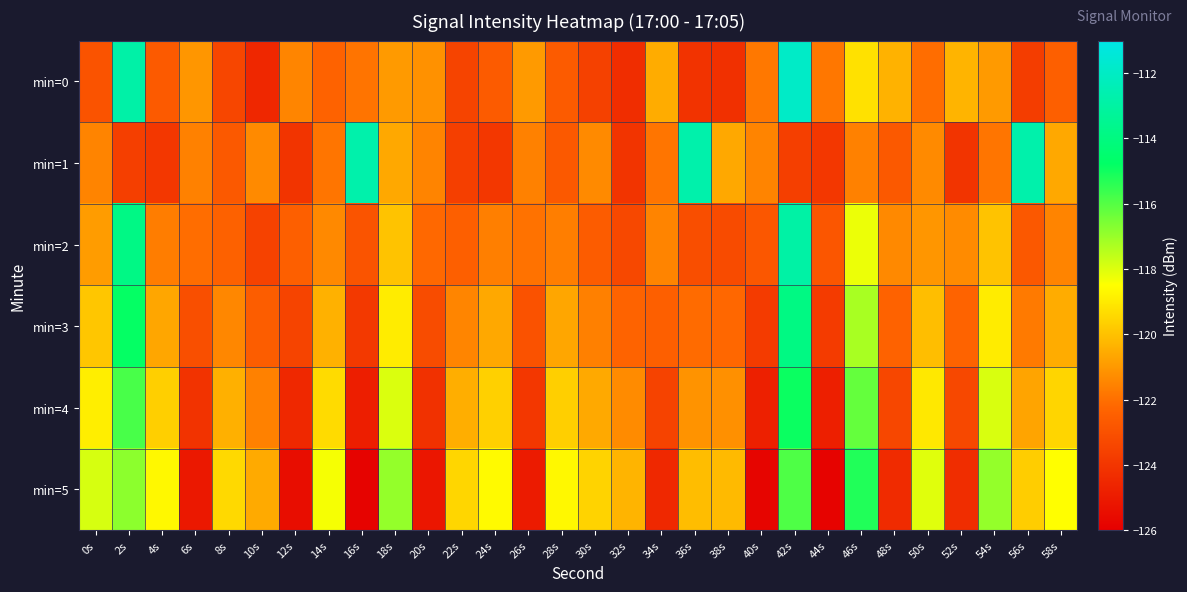

At which category is the sum across all series the highest?

42s